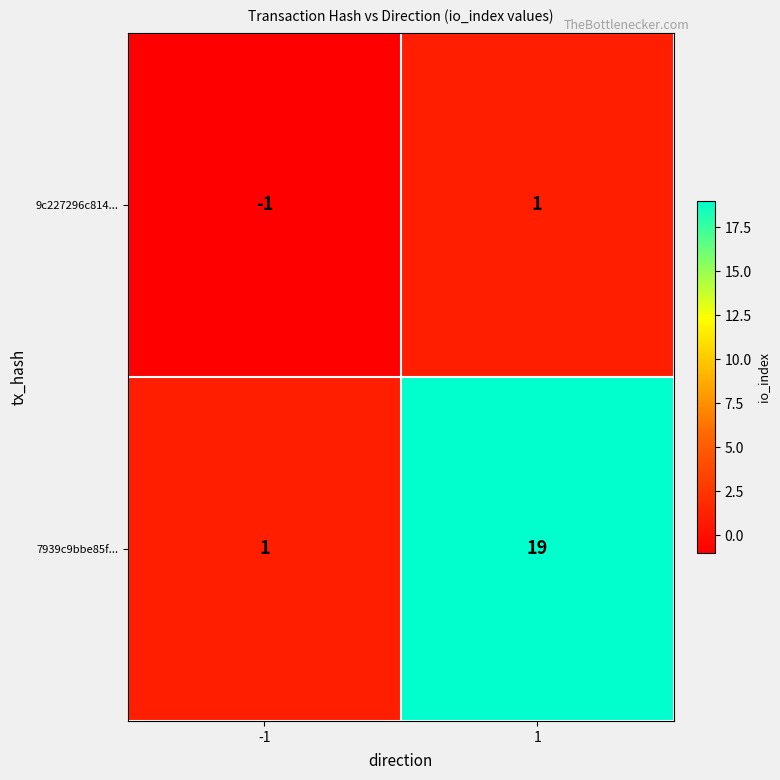

At which category is the sum across all series the highest?

1